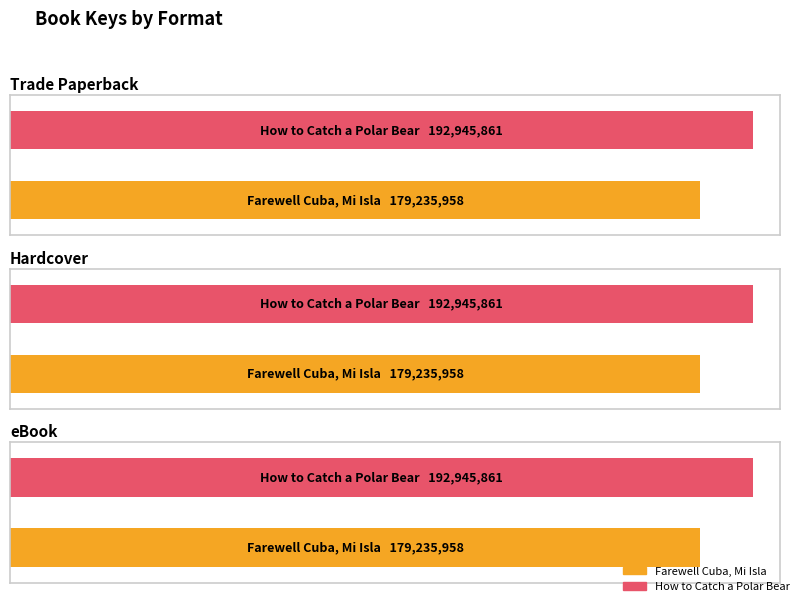

What is the total value across all series at How to Catch a Polar Bear?

578837583